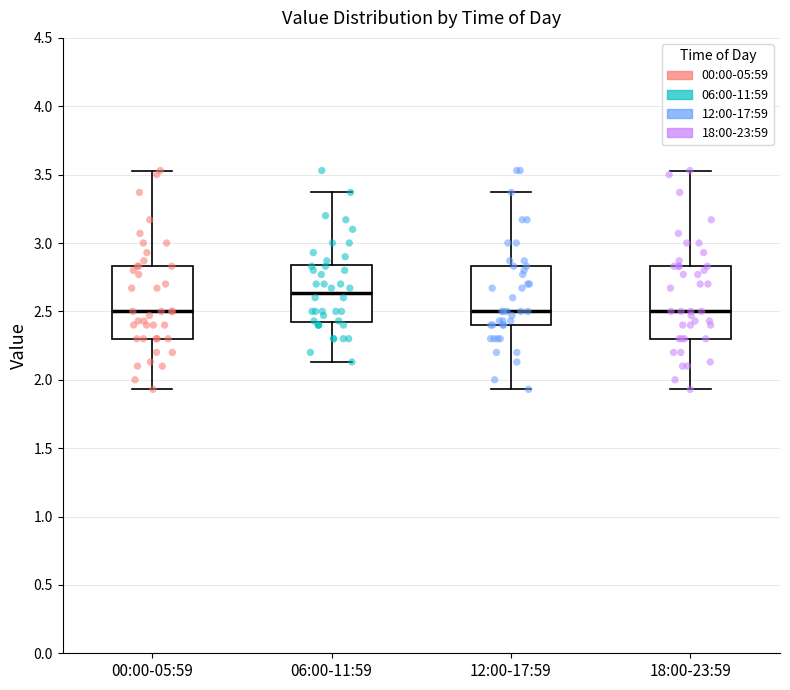

Reading left to right, transcribe this box plot: for each box, give where its median line is, the range the box spans, and where its two whiskers end, as read against the y-axis. The values are not printed on the chart, so give them approximately, as read against the axis.

00:00-05:59: median 2.50, box 2.30 to 2.85, whiskers 1.95 to 3.55
06:00-11:59: median 2.65, box 2.40 to 2.85, whiskers 2.15 to 3.35
12:00-17:59: median 2.50, box 2.40 to 2.85, whiskers 1.95 to 3.35
18:00-23:59: median 2.50, box 2.30 to 2.85, whiskers 1.95 to 3.55